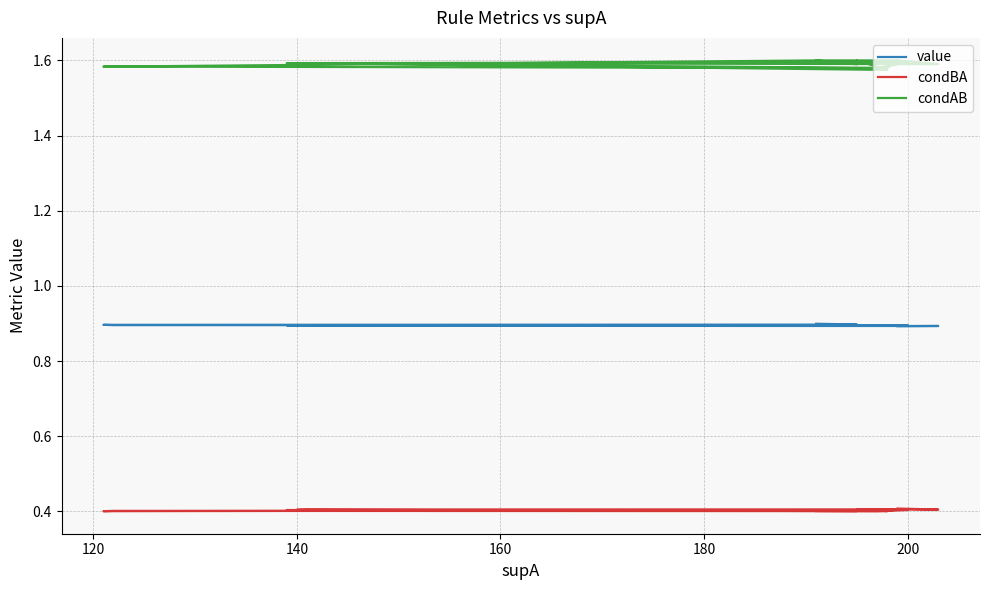

List the series in order of their overall mean, lowest first.

condBA, value, condAB